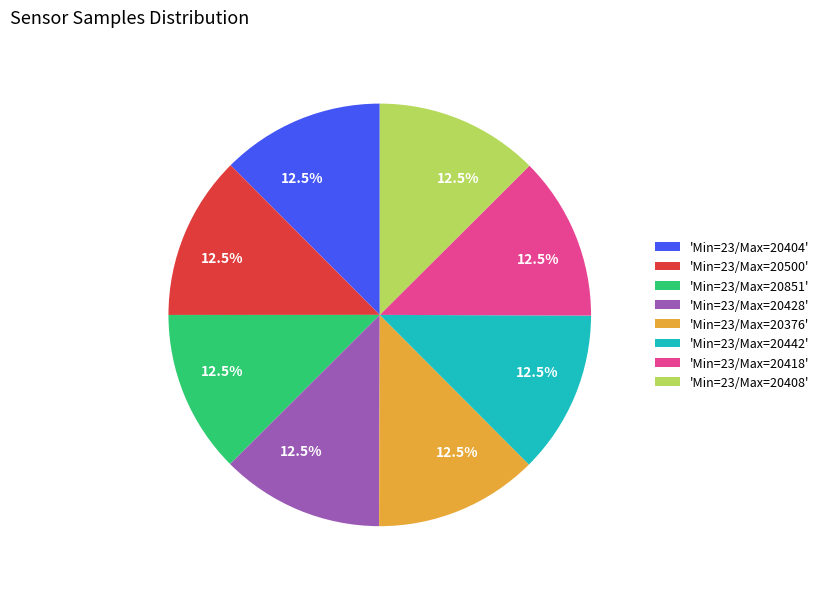

What is the ratio of the value at 'Min=23/Max=20500' to the value at 'Min=23/Max=20418'?

1.0